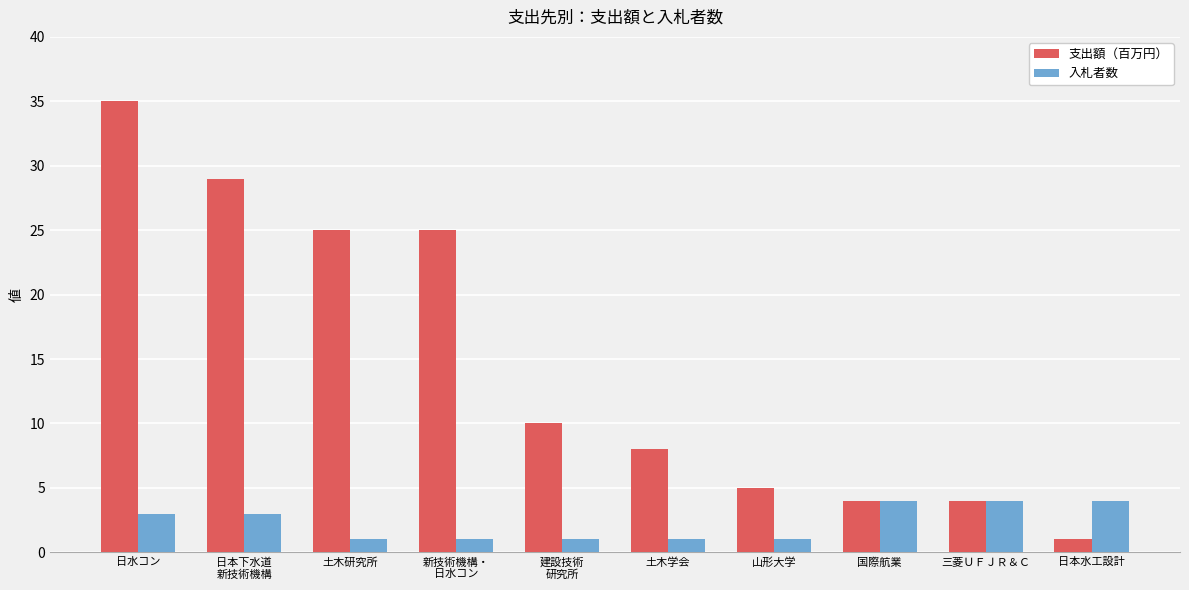

What is the greatest value displayed?

35